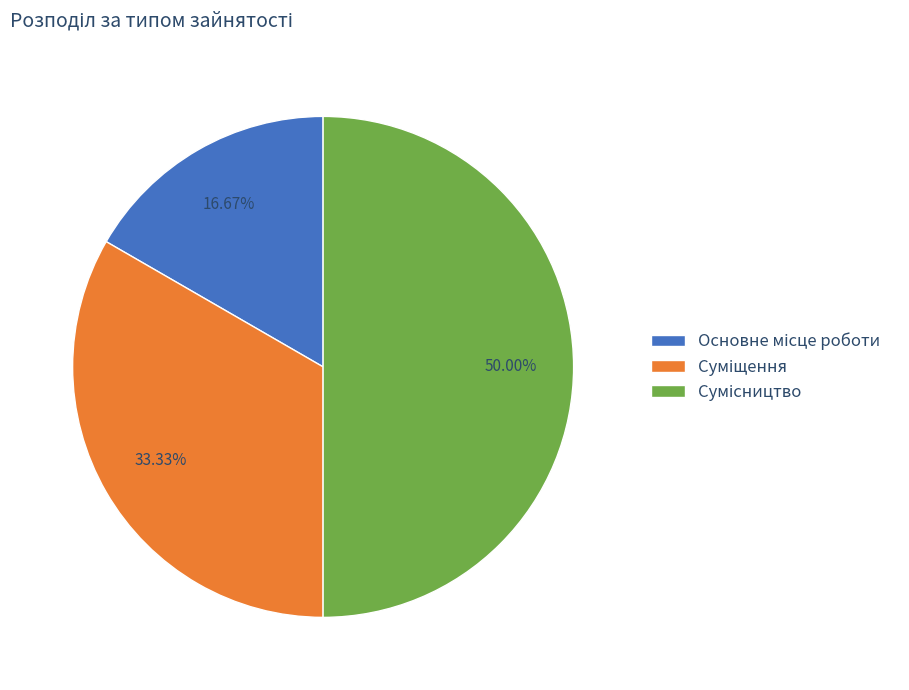

Count the number of slices in the pie.

3